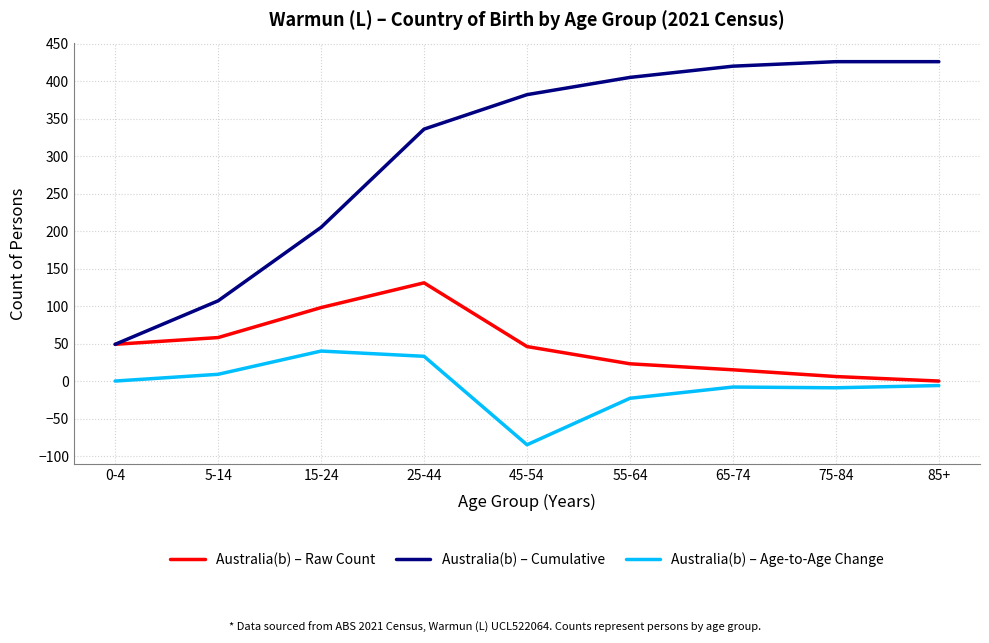

The value of Australia(b) – Cumulative at 5-14 is 146. True or false?

False